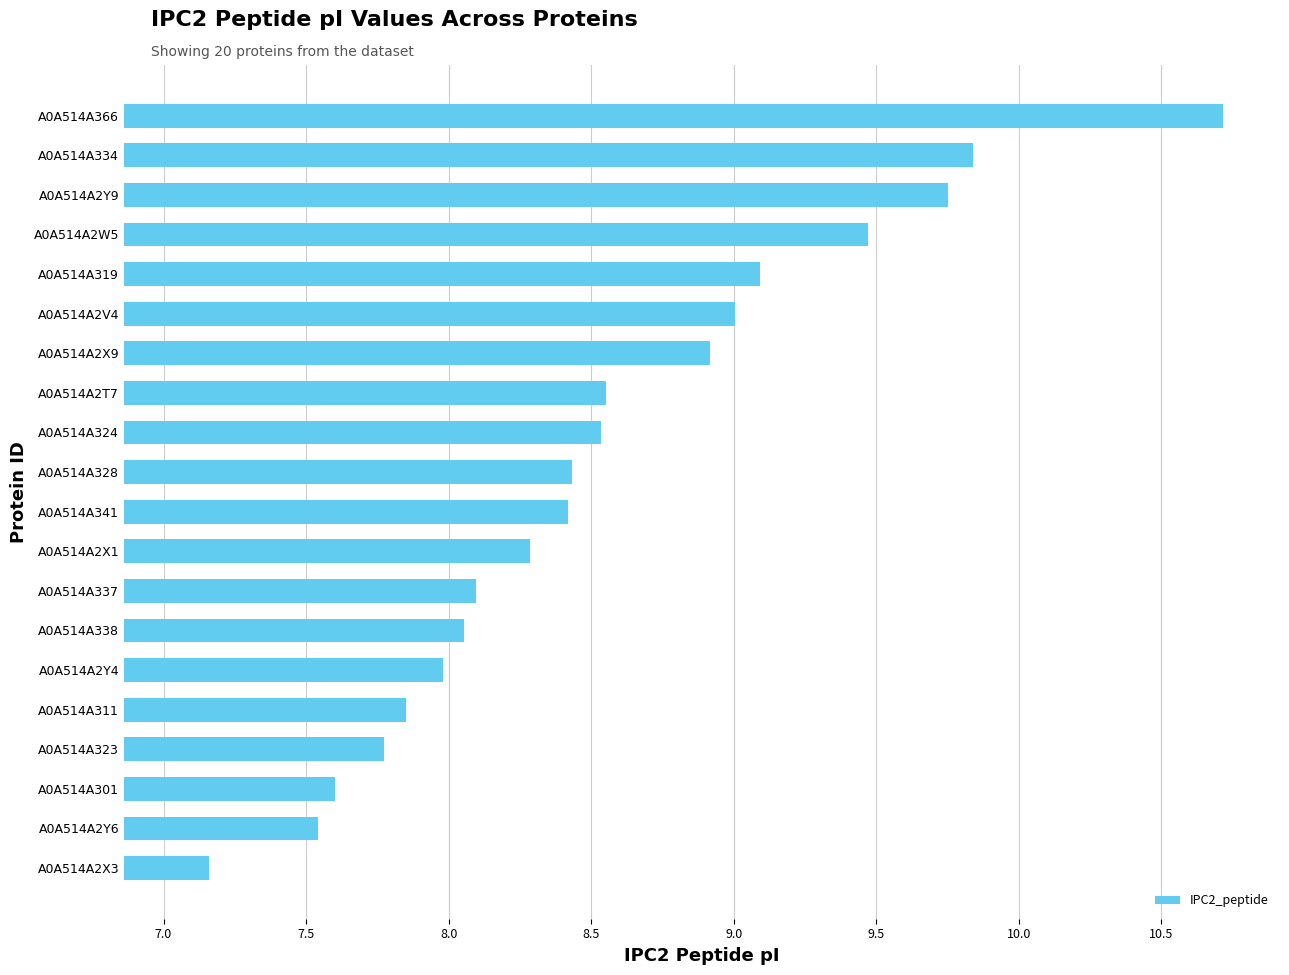

What is the sum of all values?

171.1